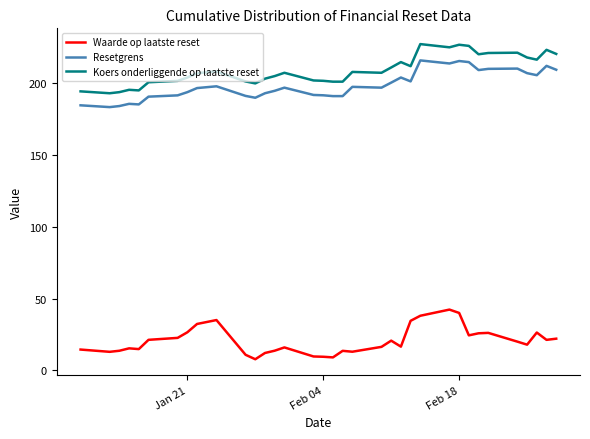

True or false: Koers onderliggende op laatste reset and Waarde op laatste reset cross at least once.

False